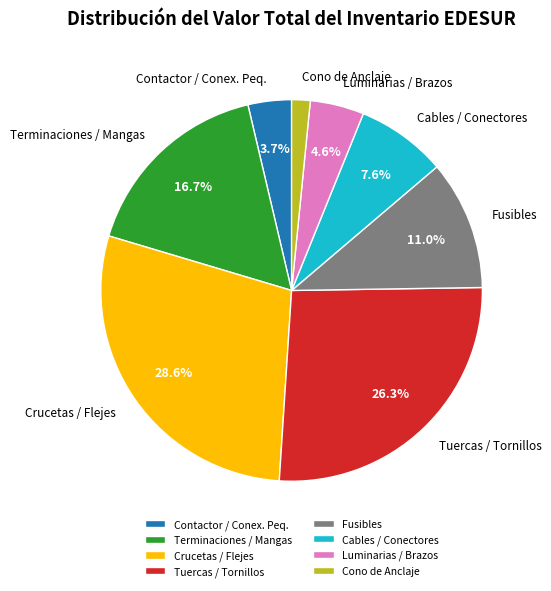

Approximately how many times larger is the value at Tuercas / Tornillos compared to Fusibles?

2.4